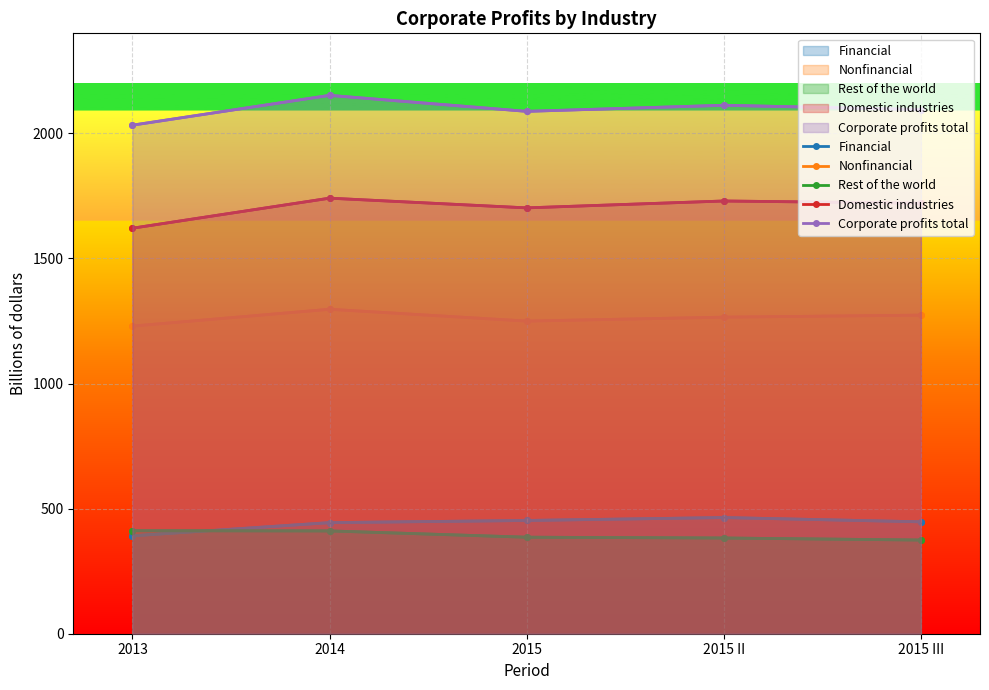

True or false: Domestic industries and Rest of the world intersect in this chart.

False